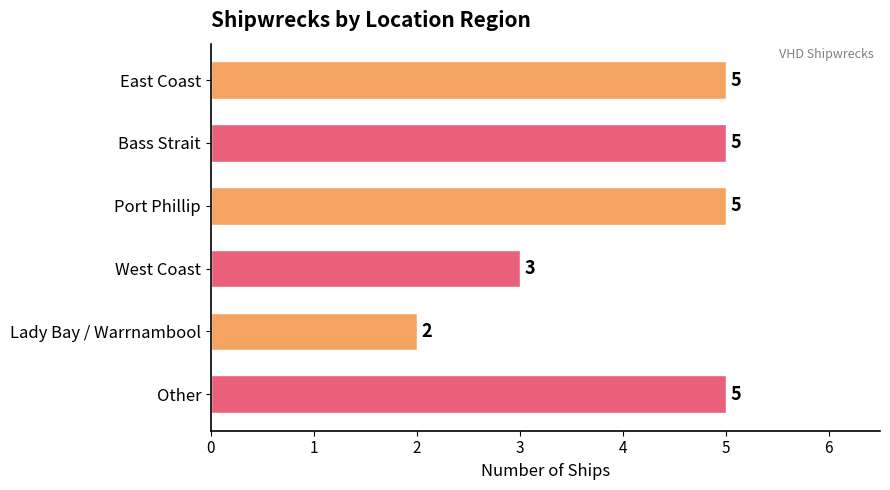

What is the value of the 4th bar from the top?

3